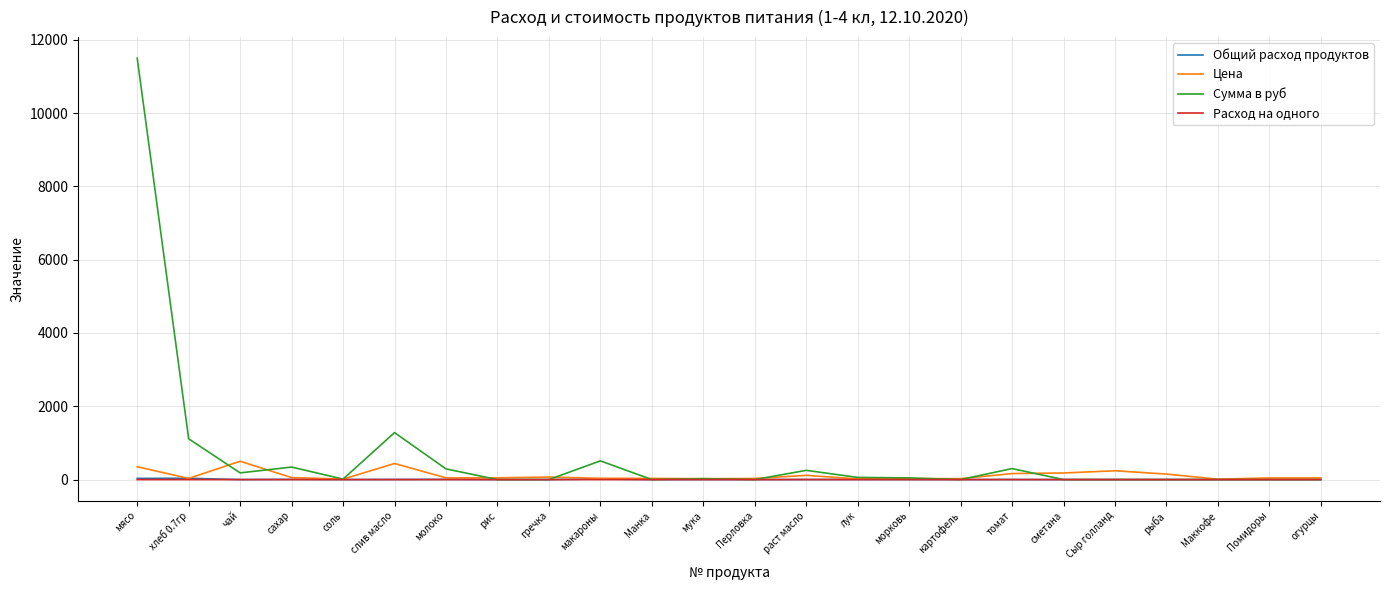

Where do Цена and Общий расход продуктов first cross each other?

мясо and хлеб 0.7гр